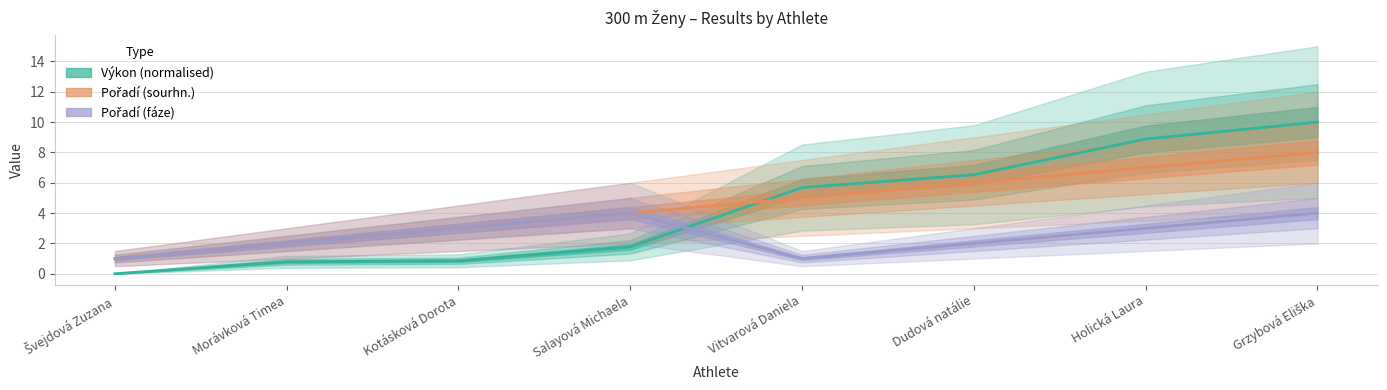

Reading left to right, list all the values displayed in this chart.

Výkon (normalised): Švejdová Zuzana=0.0	Morávková Timea=0.8	Kotásková Dorota=0.9	Salayová Michaela=1.8	Vitvarová Daniela=5.7	Dudová natálie=6.5	Holická Laura=8.9	Grzybová Eliška=10.0
Pořadí (sourhn.): Švejdová Zuzana=1.0	Morávková Timea=2.0	Kotásková Dorota=3.0	Salayová Michaela=4.0	Vitvarová Daniela=5.0	Dudová natálie=6.0	Holická Laura=7.0	Grzybová Eliška=8.0
Pořadí (fáze): Švejdová Zuzana=1.0	Morávková Timea=2.0	Kotásková Dorota=3.0	Salayová Michaela=4.0	Vitvarová Daniela=1.0	Dudová natálie=2.0	Holická Laura=3.0	Grzybová Eliška=4.0